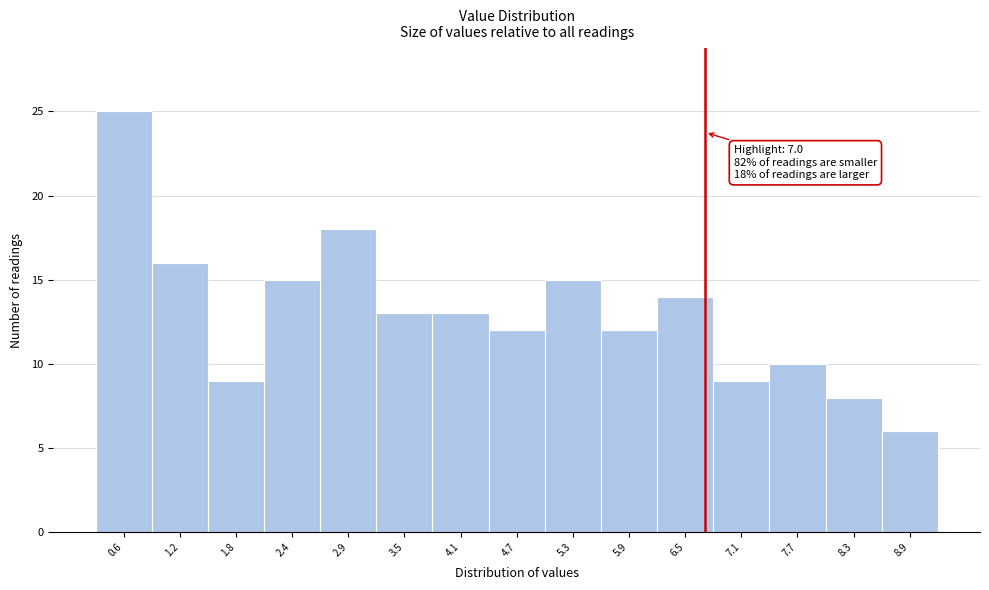

Reading right to left, transcribe all the data shown in this chart.

8.9=6	8.3=8	7.7=10	7.1=9	6.5=14	5.9=12	5.3=15	4.7=12	4.1=13	3.5=13	2.9=18	2.4=15	1.8=9	1.2=16	0.6=25